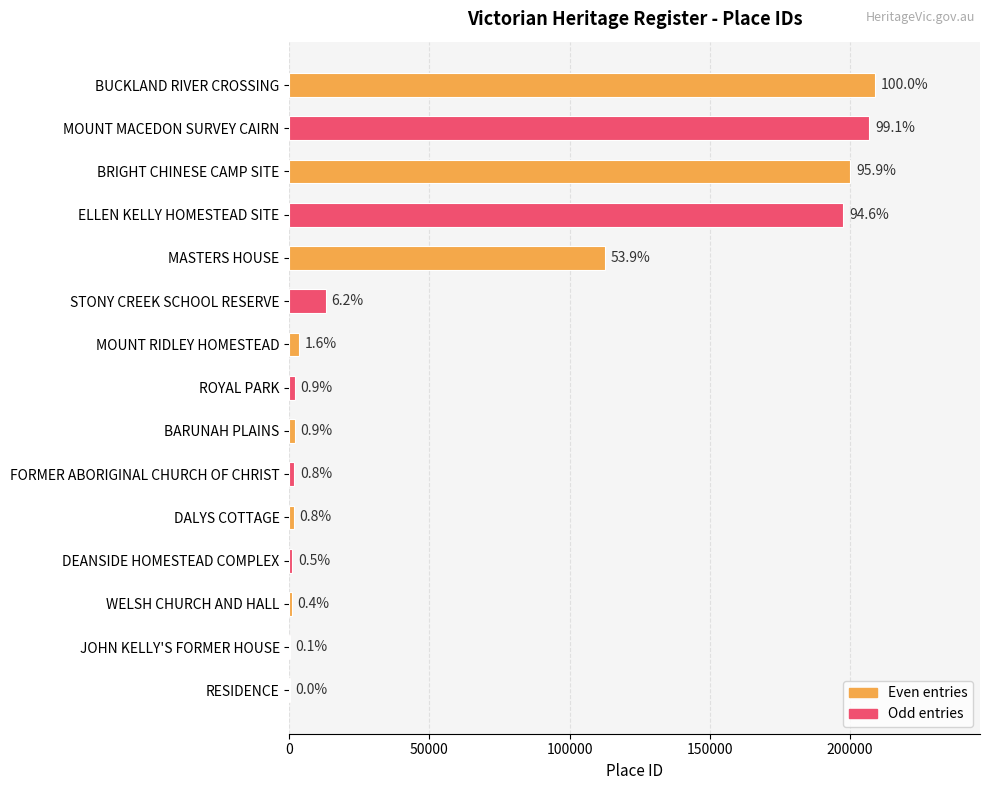

How many bars are there in total?

15